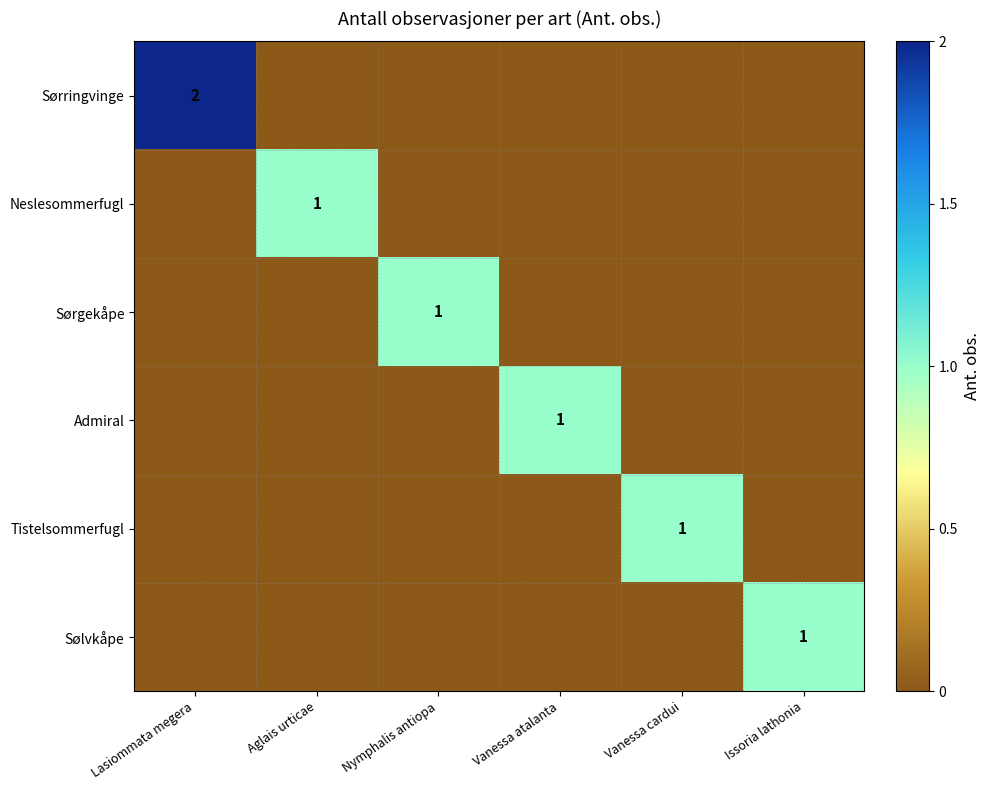

Is it true that Tistelsommerfugl equals 1 at Vanessa cardui?

True